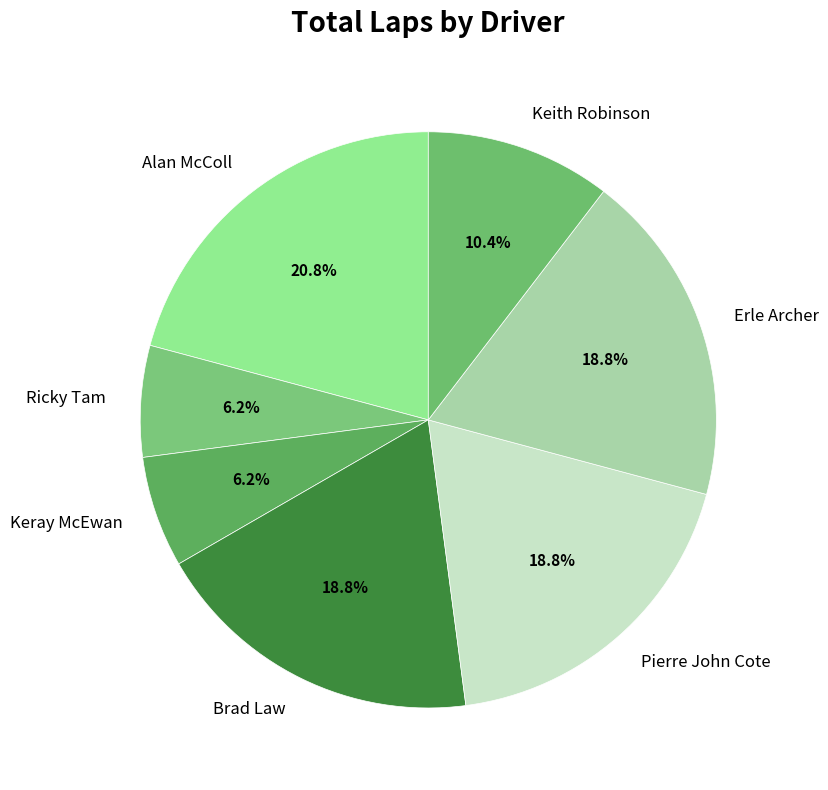

To the nearest percent, what portion does Alan McColl represent?

21%